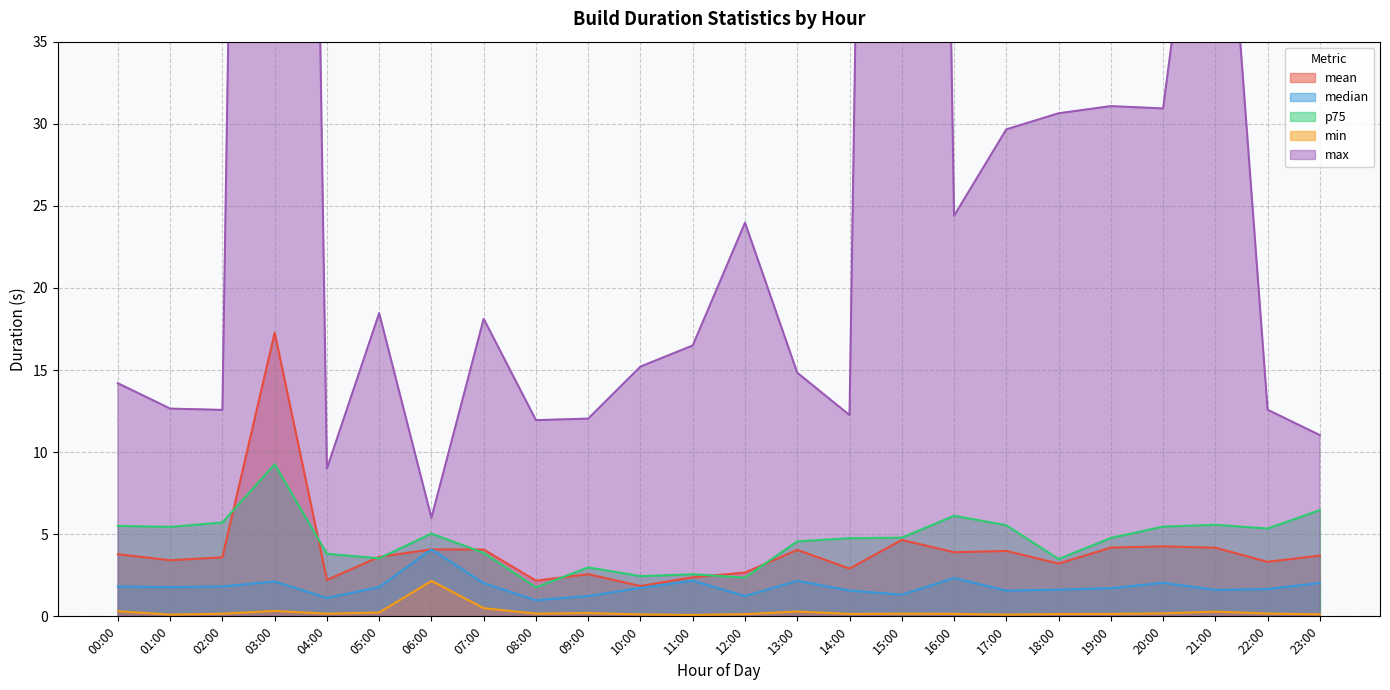

True or false: median has more than 1 interior local peaks.

True